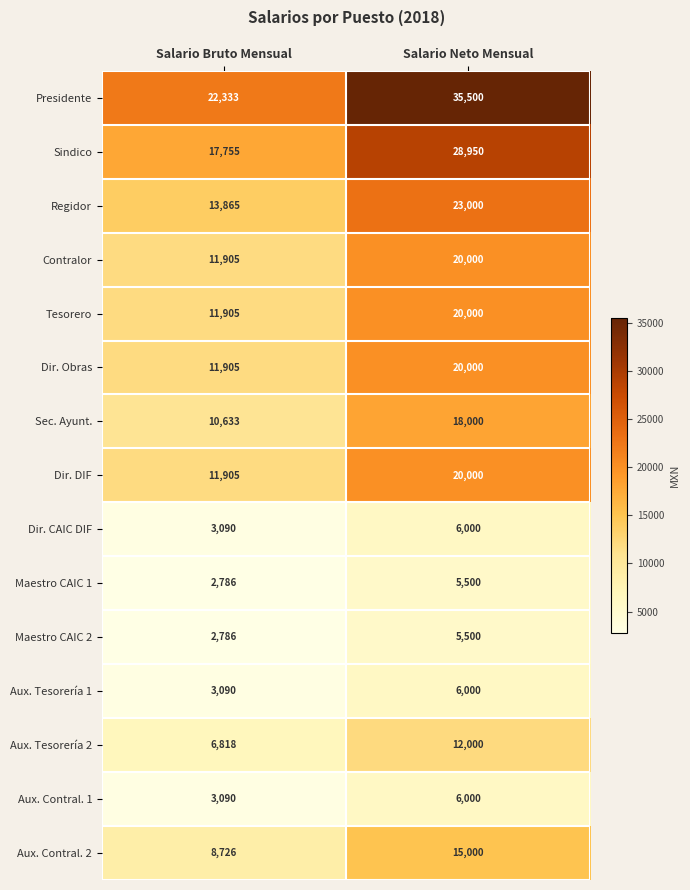

True or false: Maestro CAIC 1 has a value of 4623 at Salario Bruto Mensual.

False